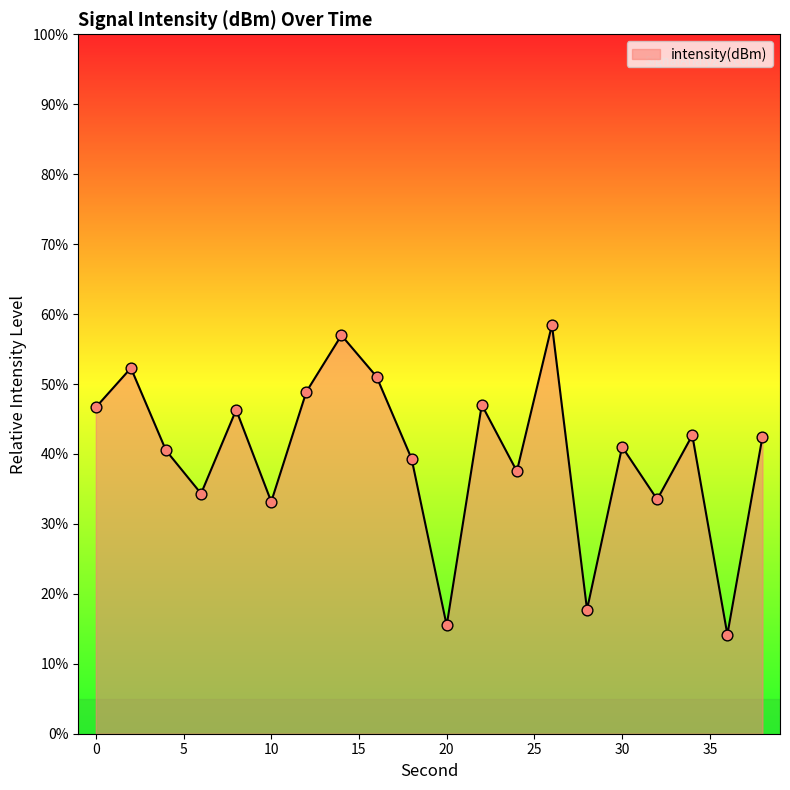

What is the difference between the maximum and minimum values?

44.3